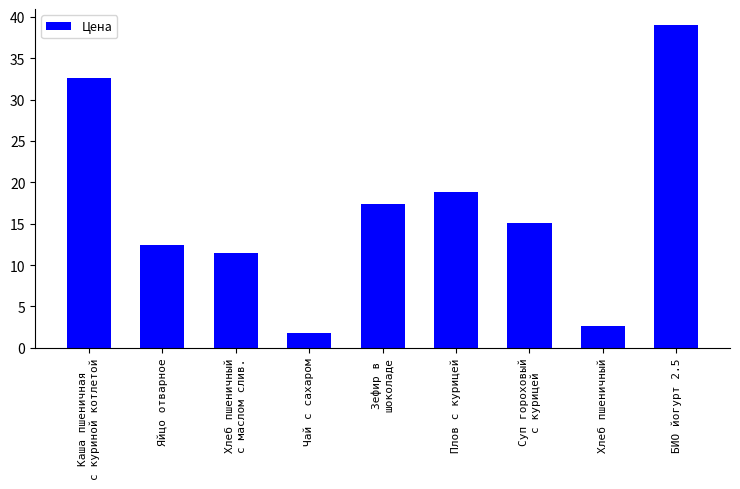

Does the chart contain stacked bars?

No